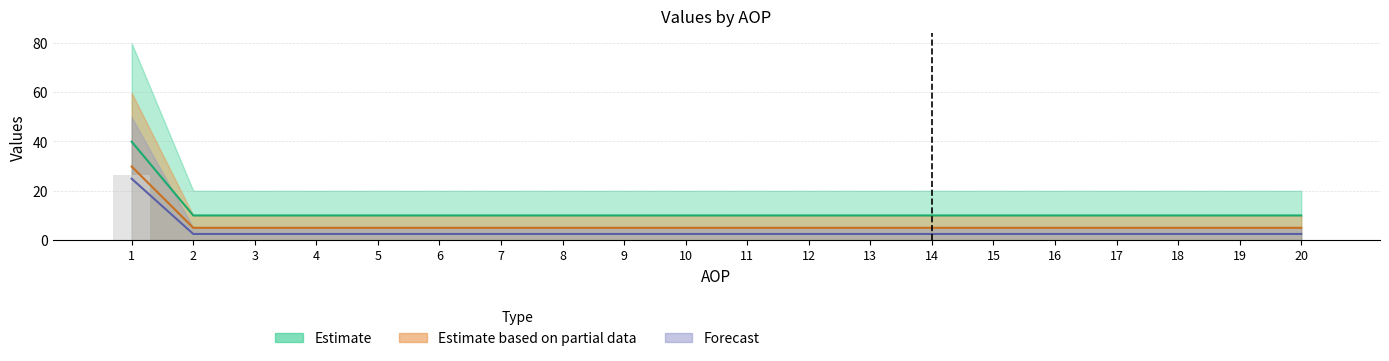

What is the total value across all series at 18?

17.5